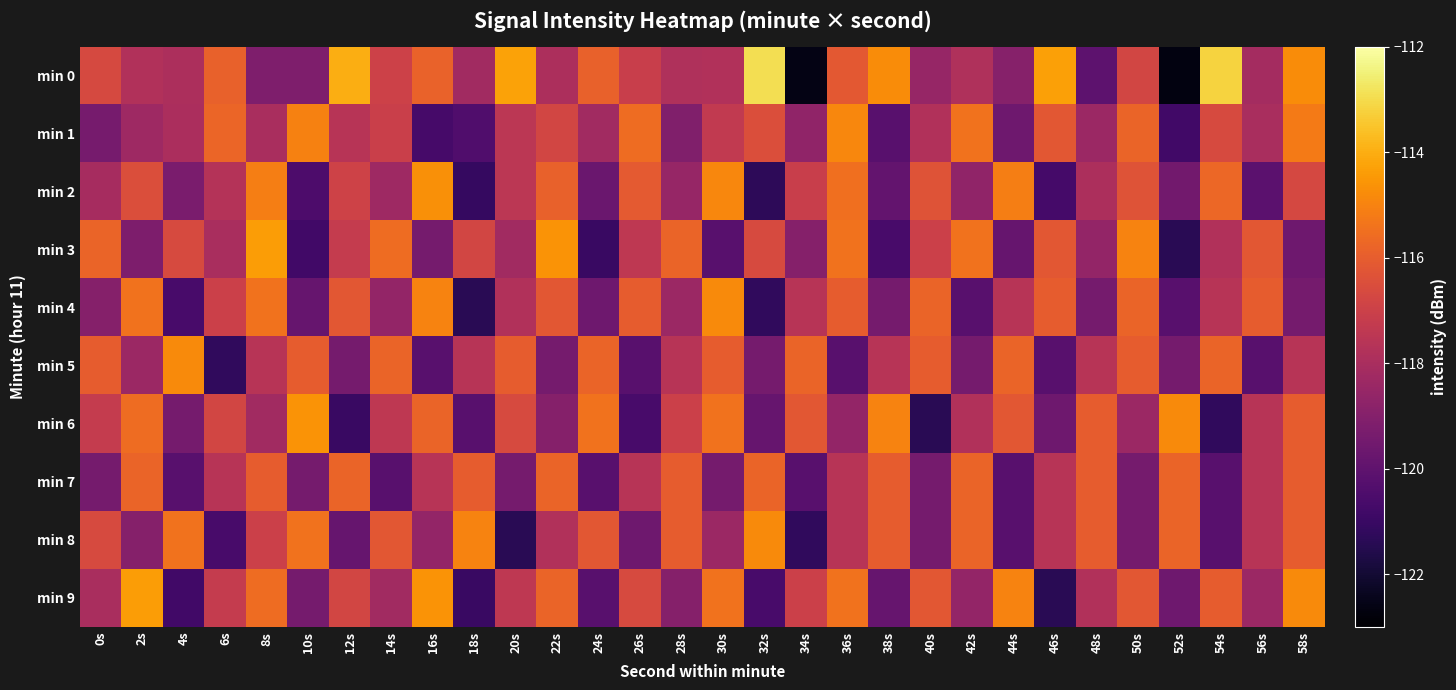

List the series in order of their peak value, lowest first.

min 7, min 1, min 4, min 5, min 8, min 2, min 6, min 3, min 9, min 0